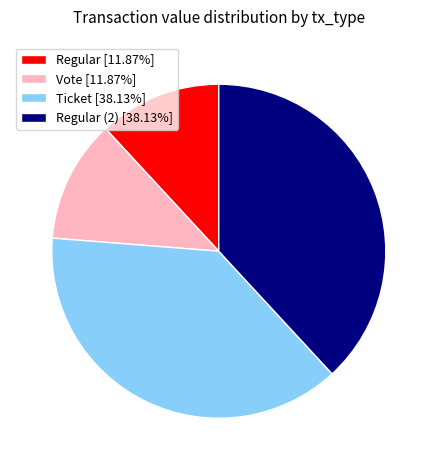

Is the sum of Regular [11.87%] and Vote [11.87%] greater than half?

No